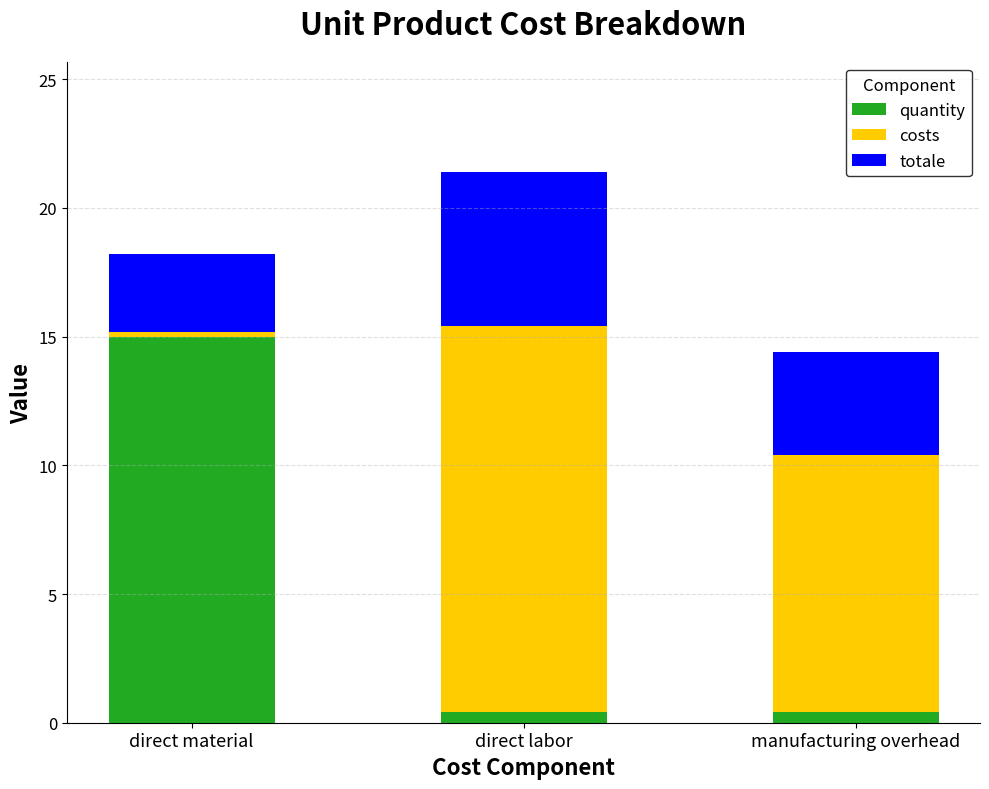

Which category has the highest value in the quantity series?

direct material